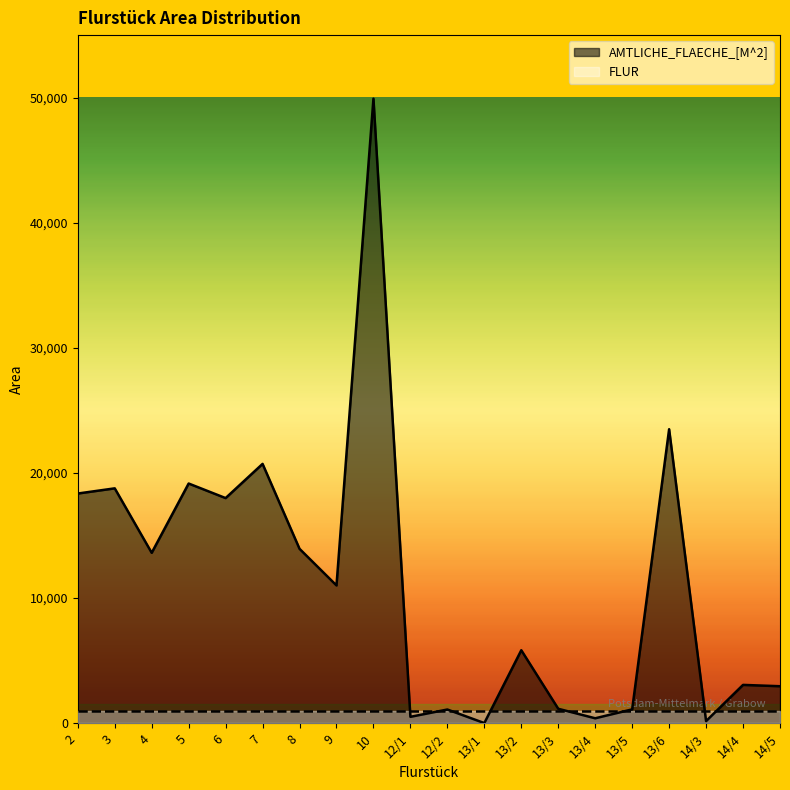

Which label corresponds to the largest value in the chart?

10